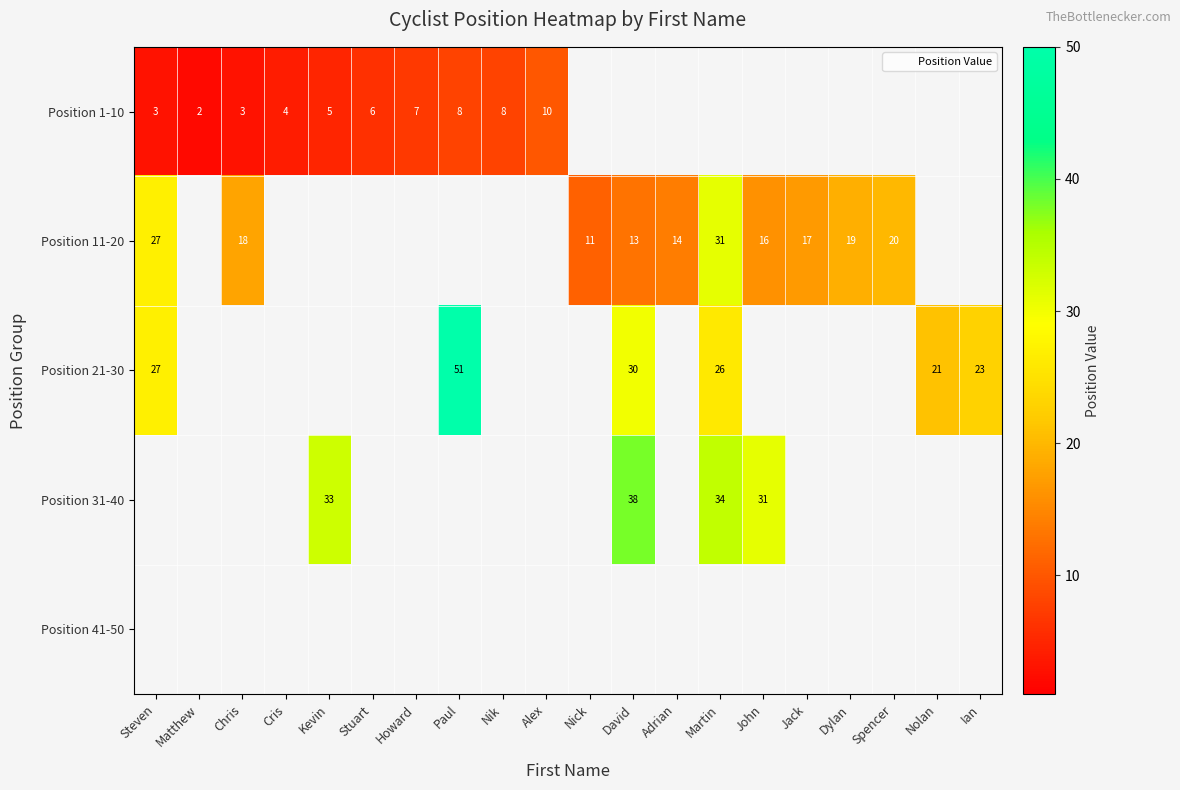

Is it true that Position 1-10 equals 10 at Alex?

True